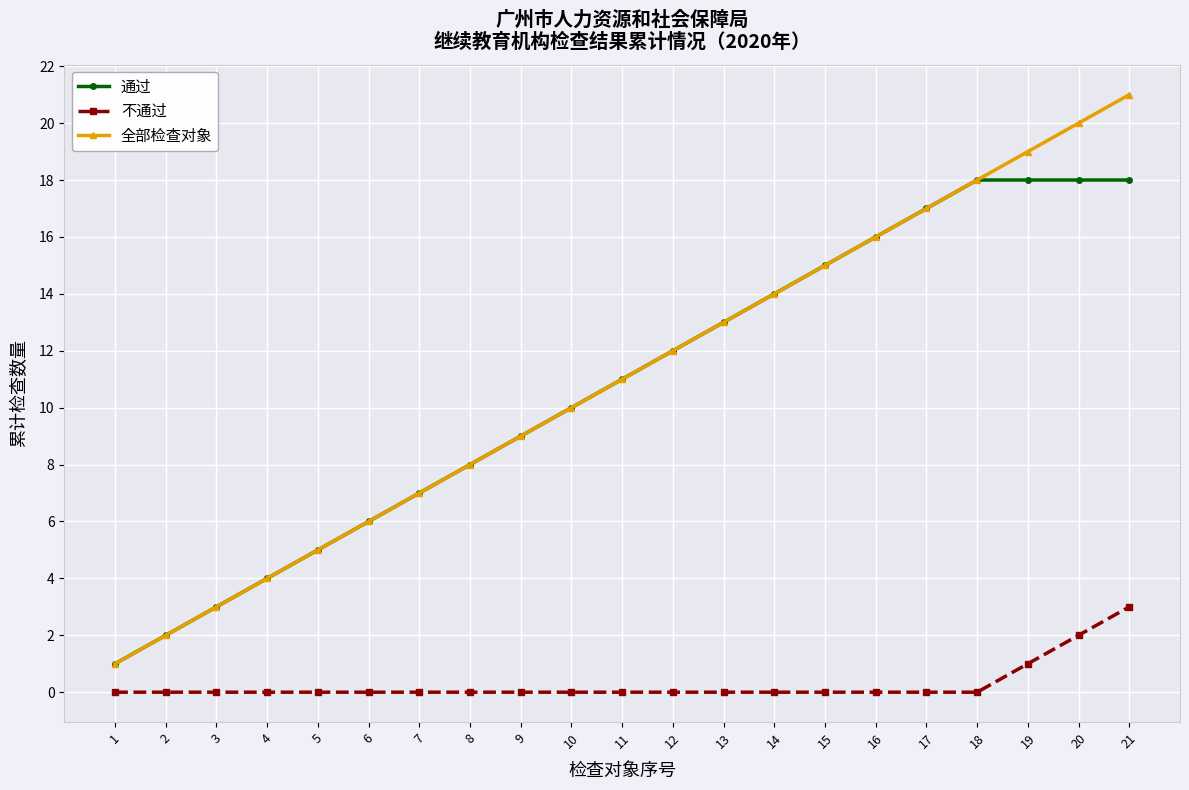

How many data points in 全部检查对象 are less than 11?

10